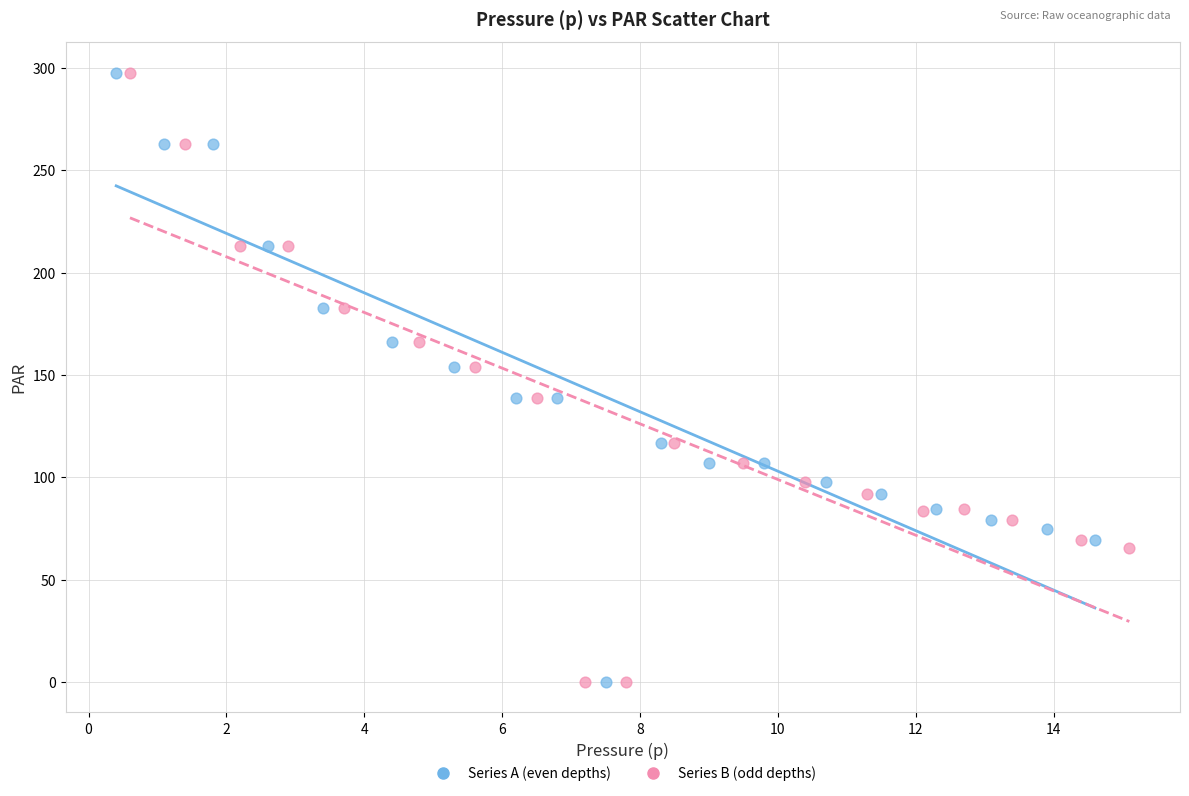

What are all the series names shown in the legend?

Series A (even depths), Series B (odd depths)